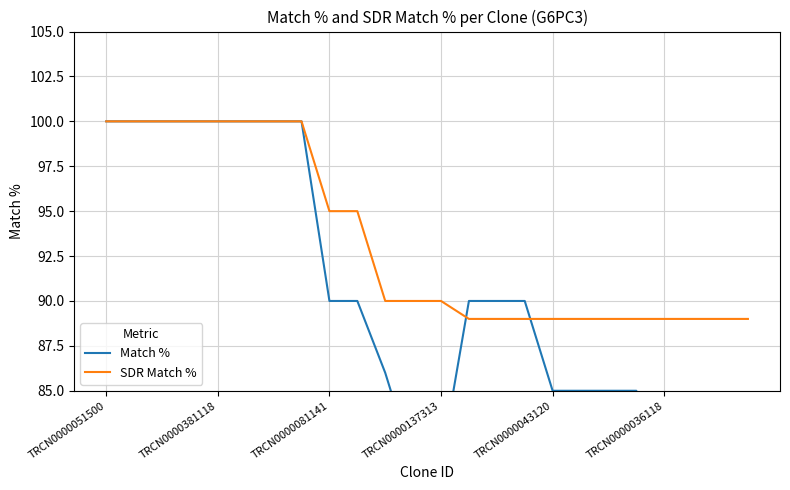

True or false: SDR Match % has a value of 95 at TRCN0000081141.

True